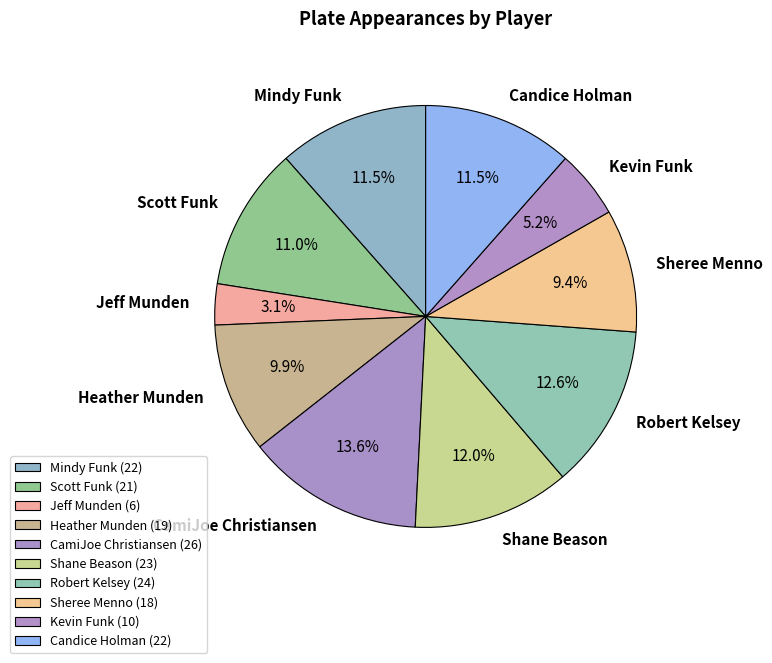

Is the sum of Robert Kelsey and Candice Holman greater than half?

No